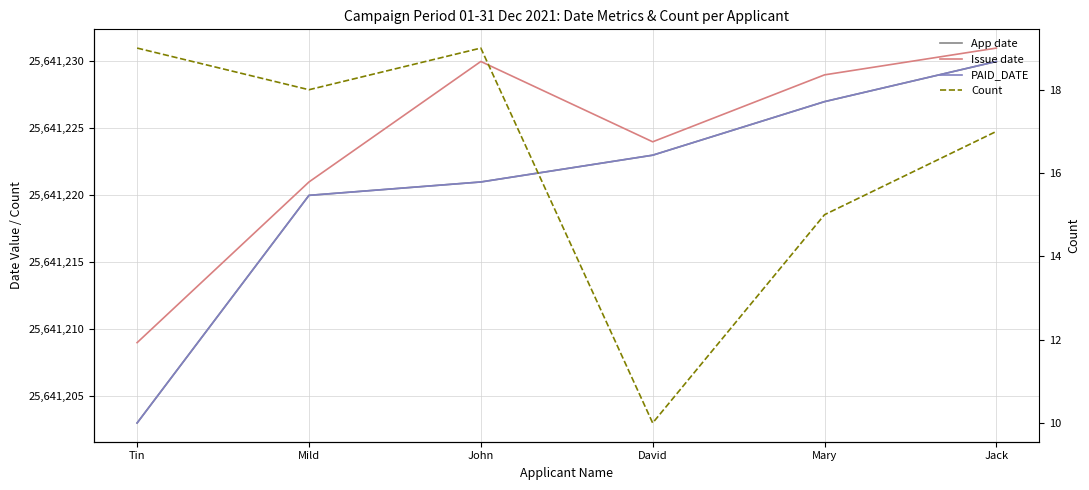

Reading left to right, what are all the values shown in this chart?

App date: Tin=25641203	Mild=25641220	John=25641221	David=25641223	Mary=25641227	Jack=25641230
Issue date: Tin=25641209	Mild=25641221	John=25641230	David=25641224	Mary=25641229	Jack=25641231
PAID_DATE: Tin=25641203	Mild=25641220	John=25641221	David=25641223	Mary=25641227	Jack=25641230
Count: Tin=19	Mild=18	John=19	David=10	Mary=15	Jack=17